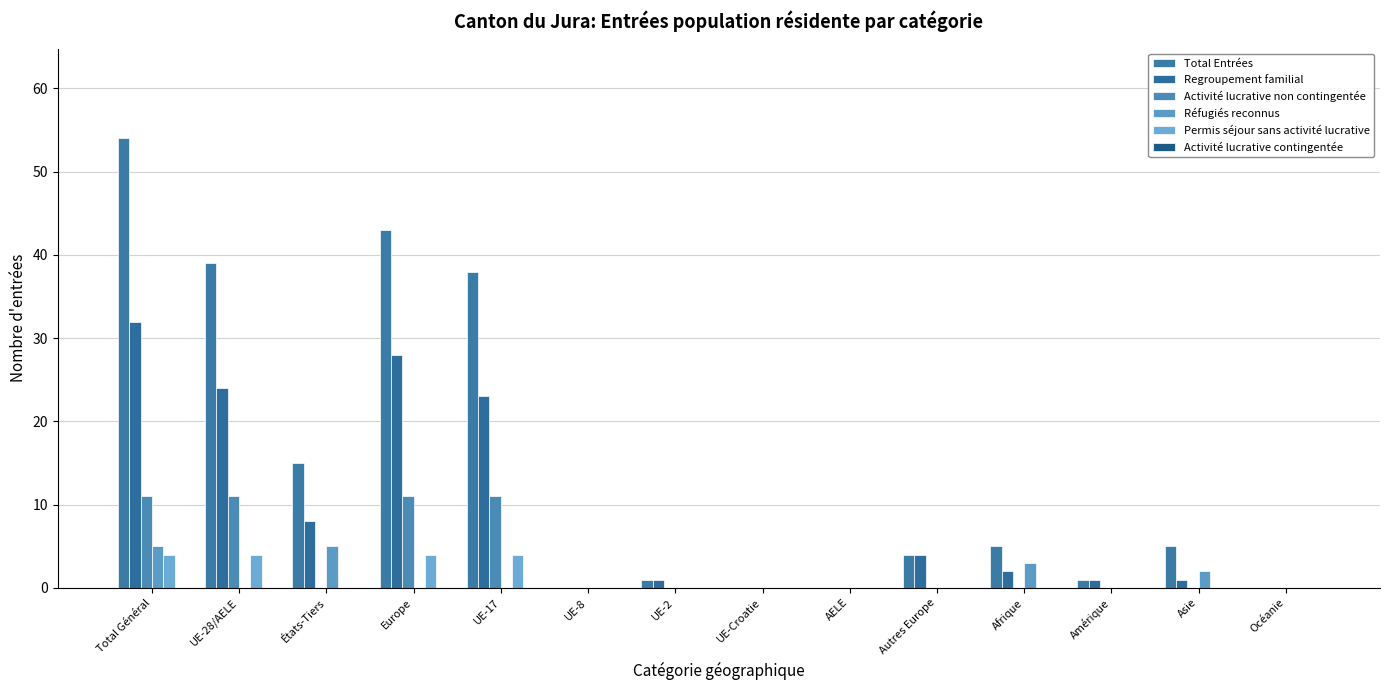

True or false: Permis séjour sans activité lucrative has a value of -2 at Asie.

False